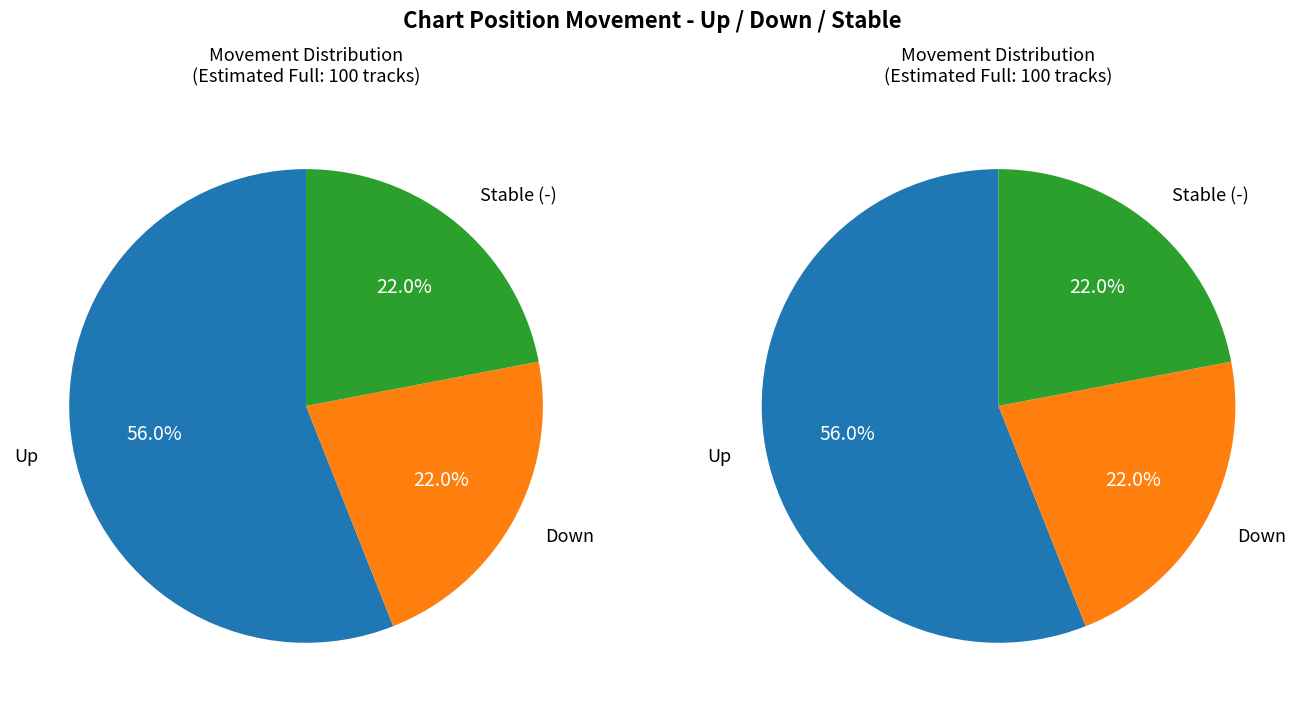

To the nearest percent, what is the average slice percentage?

33%